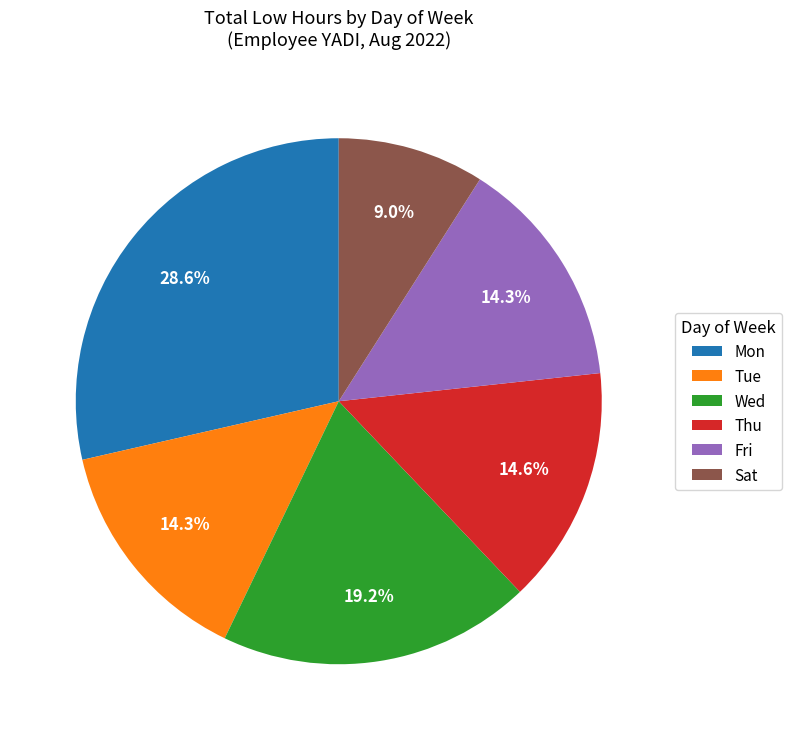

Combined, what portion of the pie is Wed and Mon?

47.8%